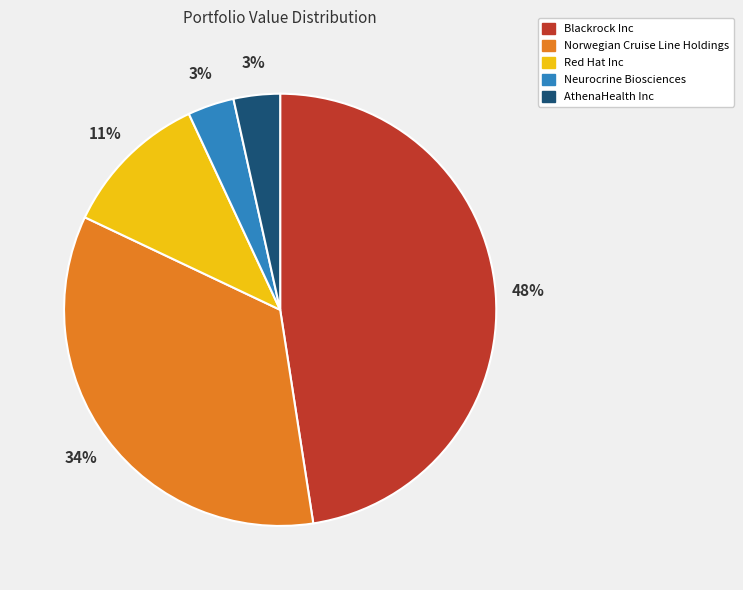

How many segments does this pie chart have?

5